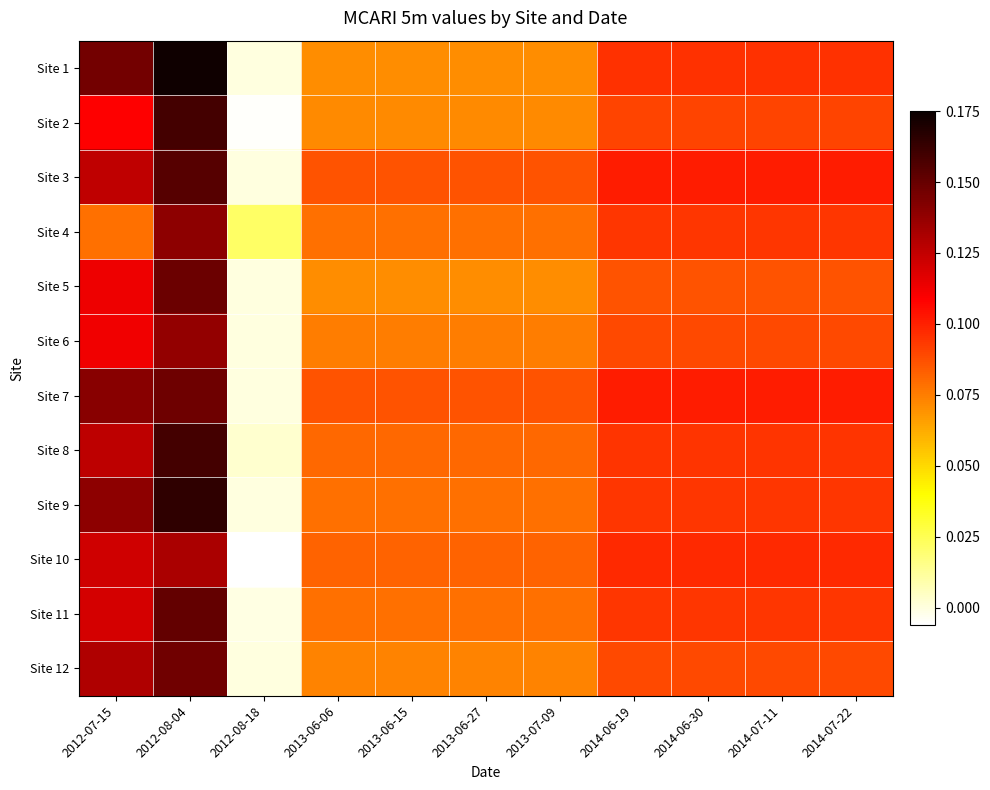

Rank the series at 2012-07-15 from highest to lowest value.

Site 1, Site 7, Site 9, Site 12, Site 8, Site 3, Site 10, Site 11, Site 5, Site 6, Site 2, Site 4